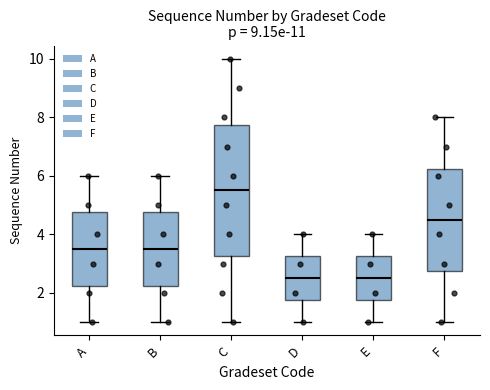

Which box is the tallest, from its lower edge to its upper edge?

C